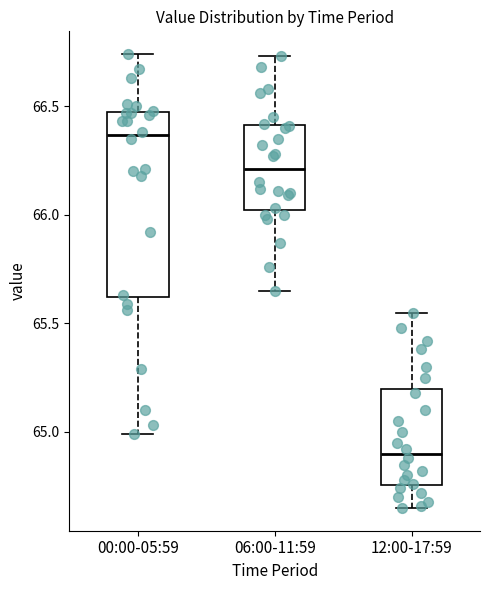

Reading left to right, read every box against the y-axis: the position of its median line, the range the box covers, and the ends of its whiskers. The values are not printed on the chart, so give them approximately, as read against the axis.

00:00-05:59: median 66.35, box 65.60 to 66.45, whiskers 65.00 to 66.75
06:00-11:59: median 66.20, box 66.00 to 66.40, whiskers 65.65 to 66.75
12:00-17:59: median 64.90, box 64.75 to 65.20, whiskers 64.65 to 65.55